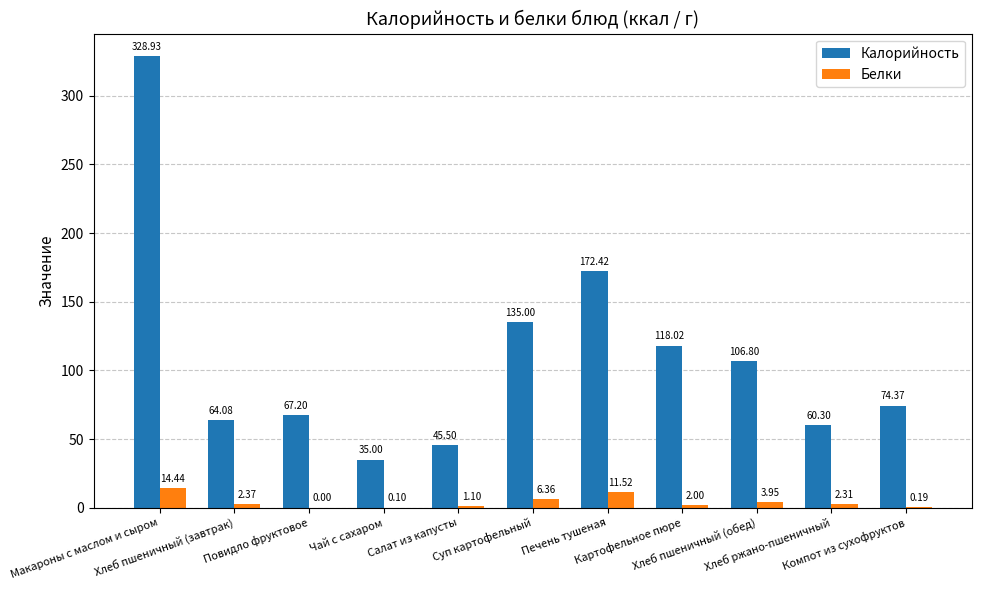

What is the label of the 3rd bar from the right?

Хлеб пшеничный (обед)